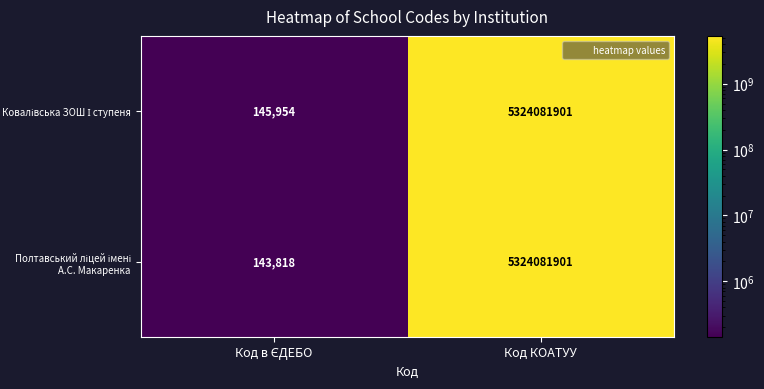

What is the total value across all series at Код КОАТУУ?

10648163802